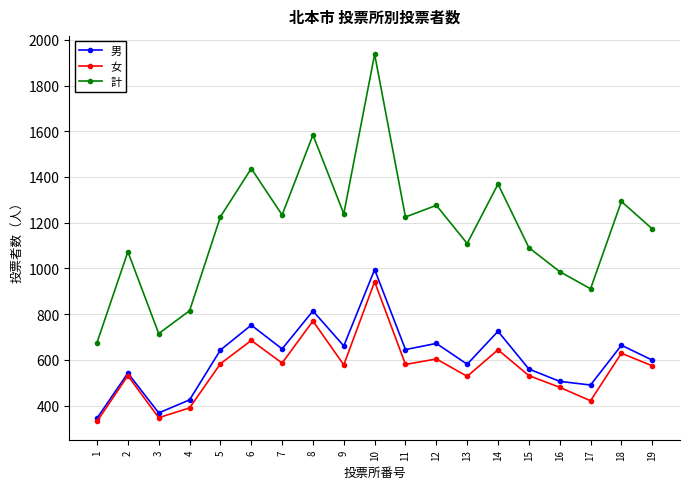

At 9, list the series in order from largest to smallest.

計, 男, 女